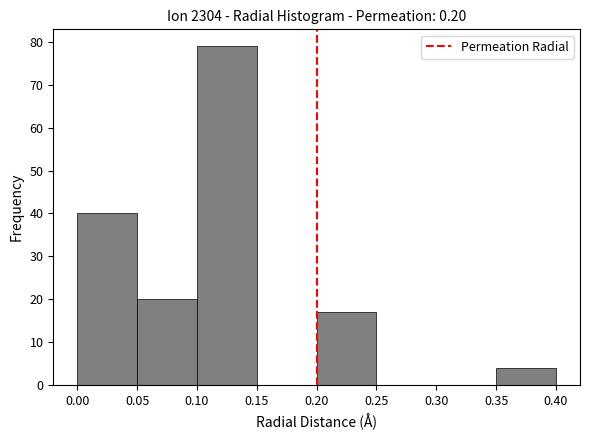

What is the height of the bar covering 0.35 to 0.40 on the x-axis? The values are not printed on the chart, so give them approximately, as read against the axis.

4